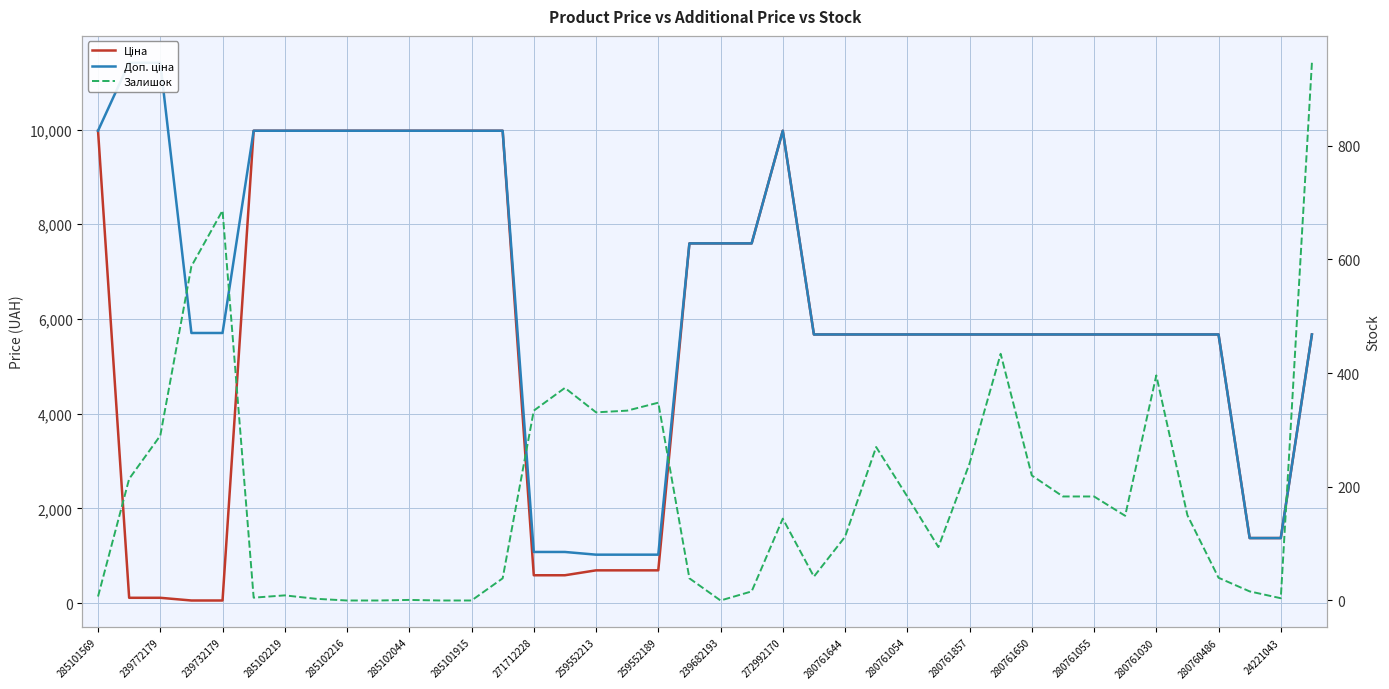

At how many categories does at least one series exceed 7825?

13